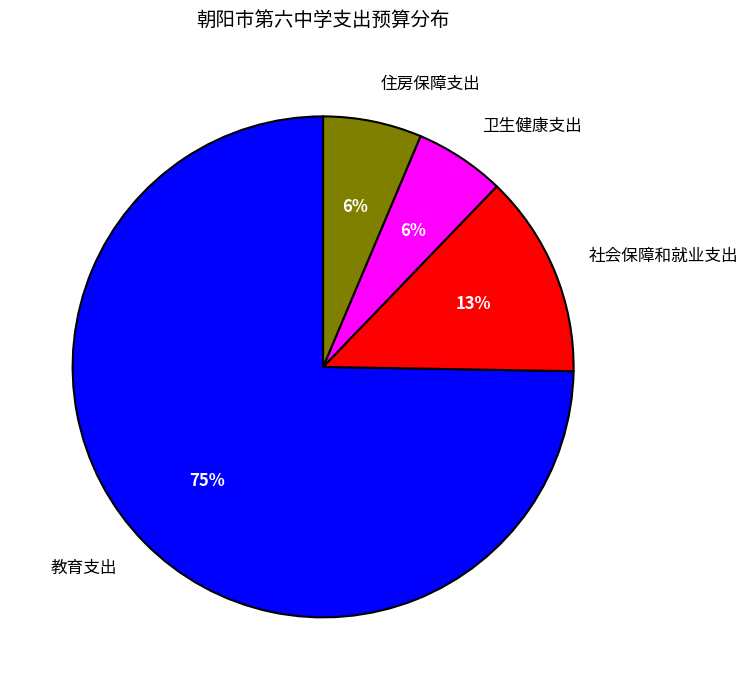

To the nearest percent, what portion does 教育支出 represent?

75%